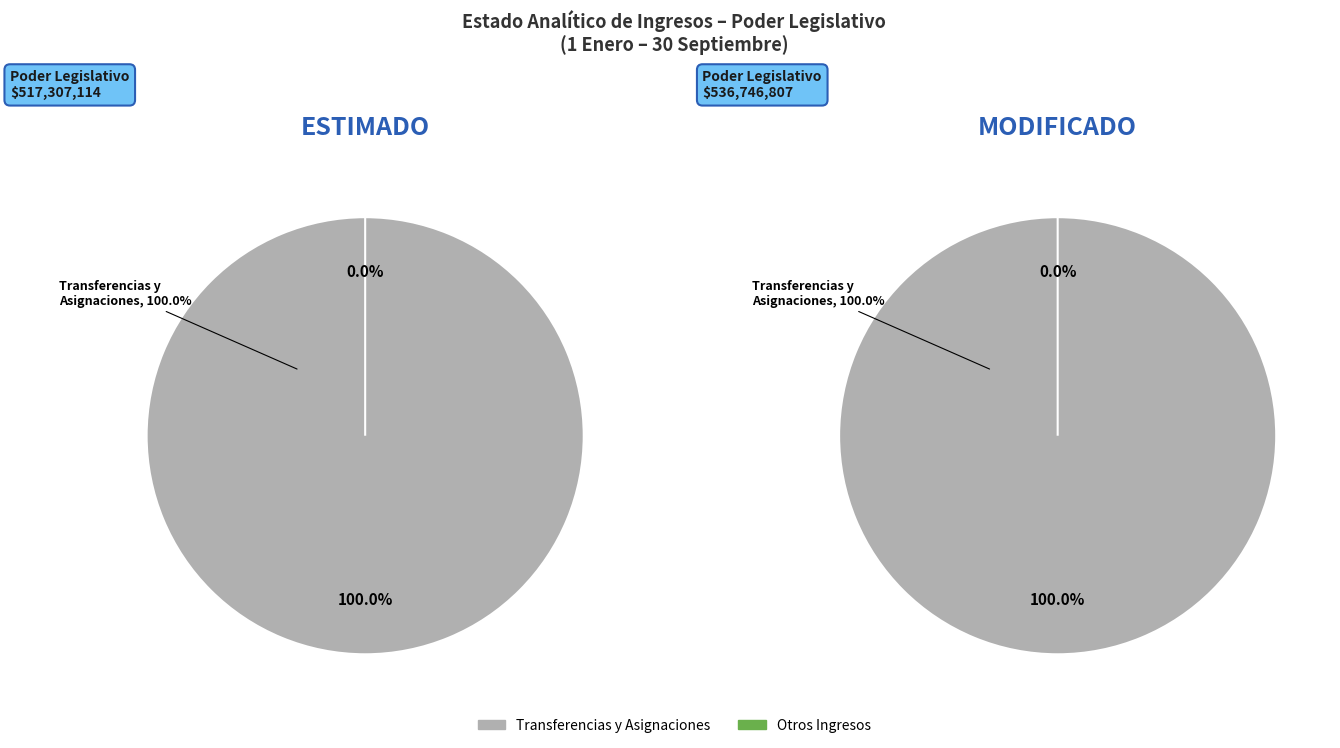

Which slice is the largest?

Transferencias y Asignaciones